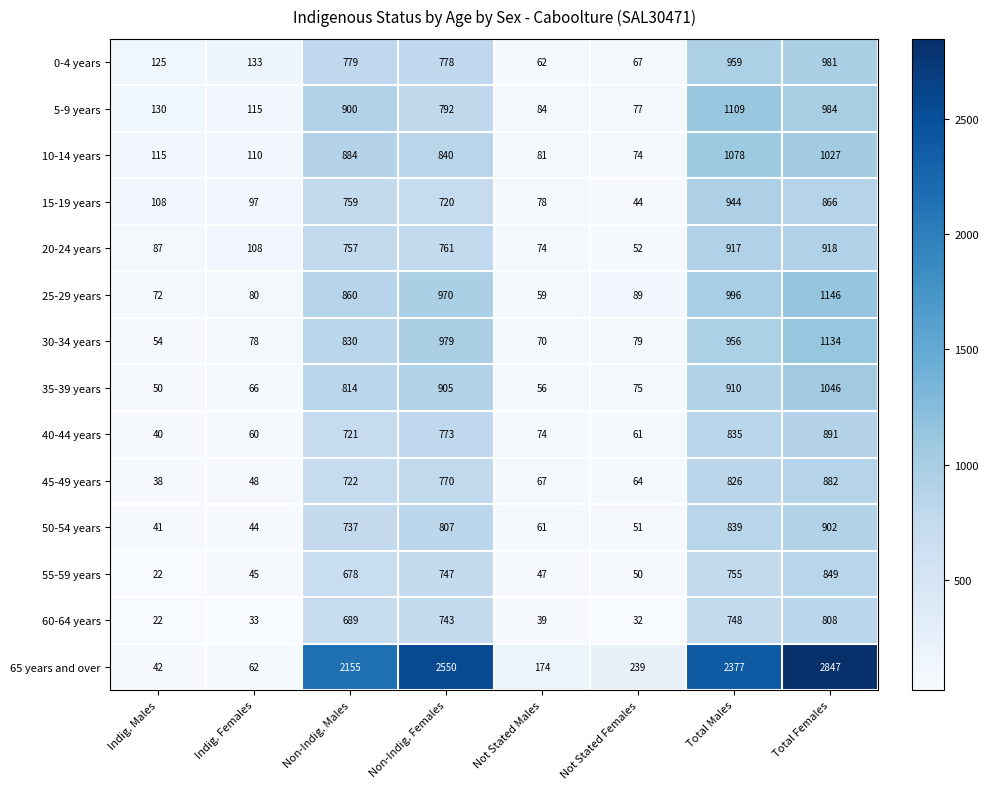

The value of 20-24 years at Non-Indig. Females is 761. True or false?

True